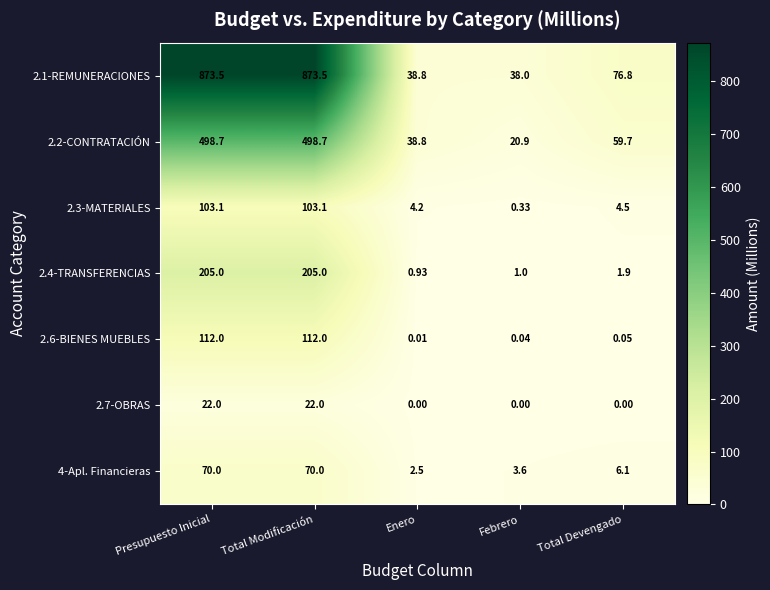

Where is 2.6-BIENES MUEBLES nearest to the value 56?

Total Devengado